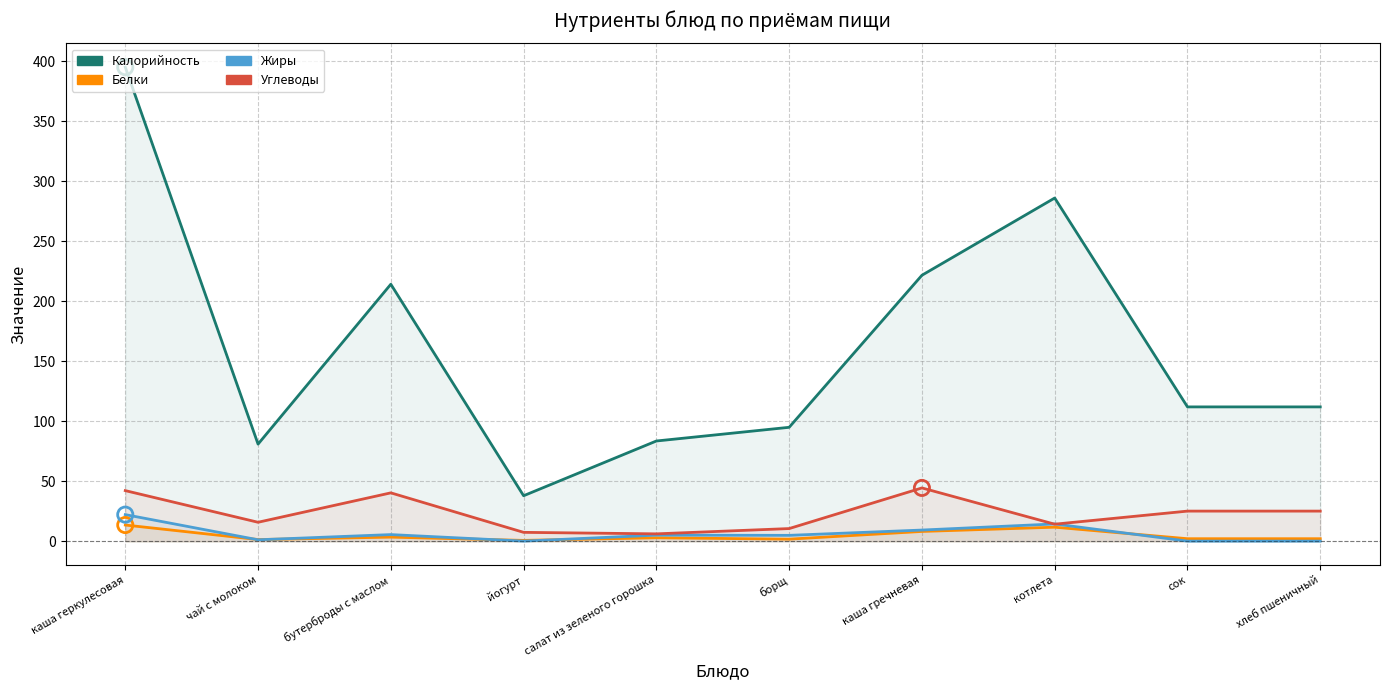

Which series has the largest Y range (max minus min)?

Калорийность